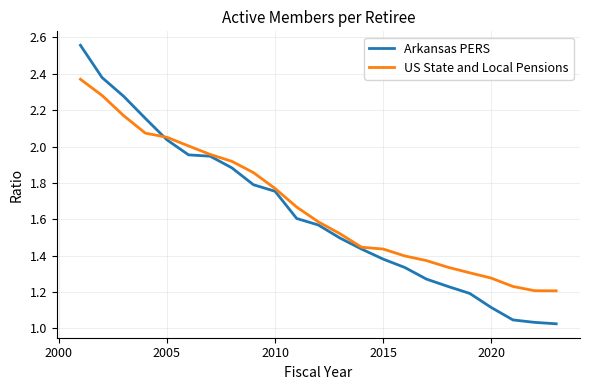

Which series ends up on top after the final intersection of US State and Local Pensions and Arkansas PERS?

US State and Local Pensions